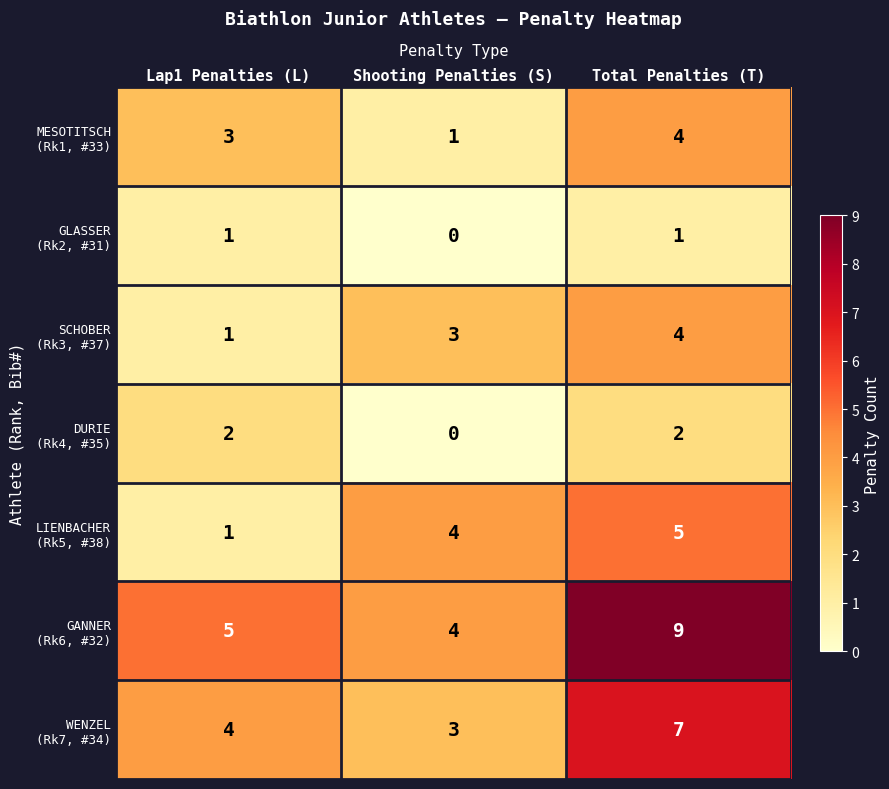

How many distinct data groups are displayed?

7